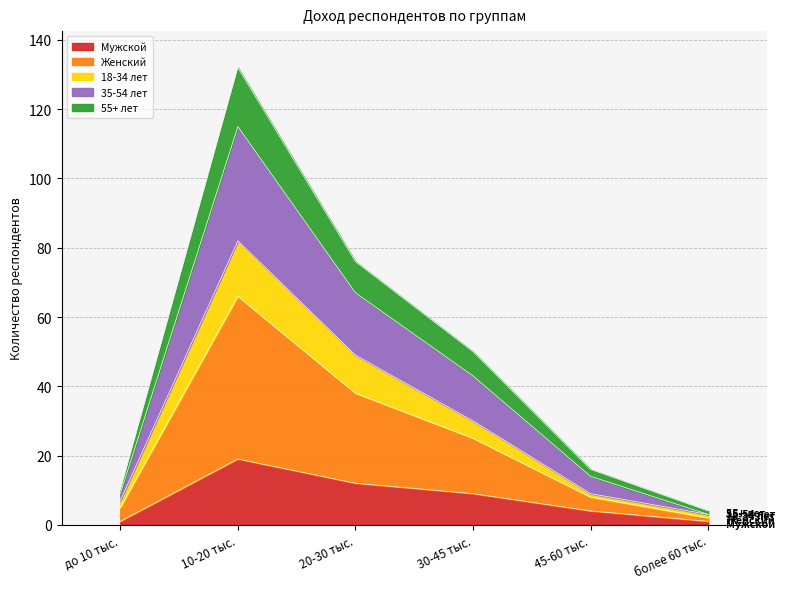

Which series changed the most between до 10 тыс. and более 60 тыс.?

18-34 лет